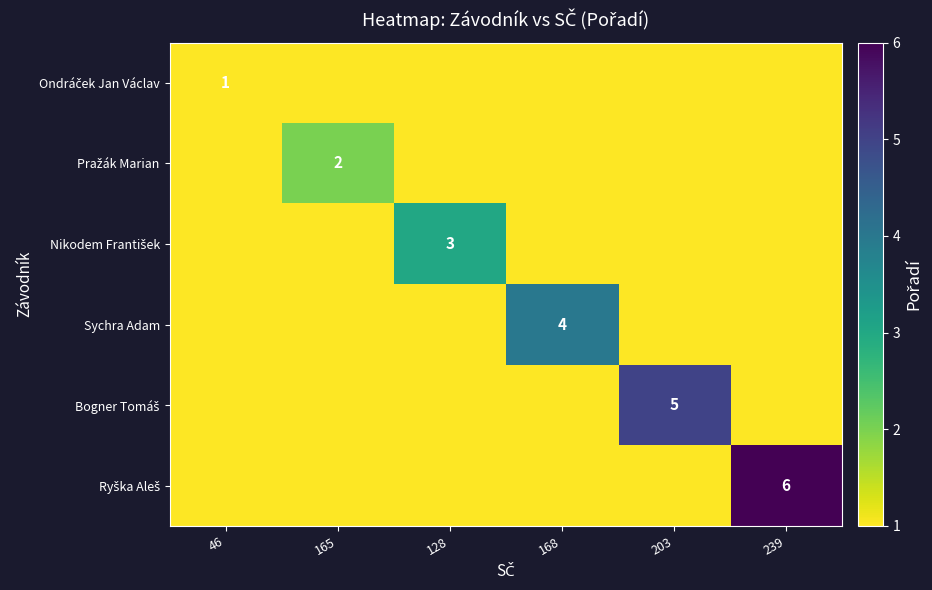

Is it true that Ondráček Jan Václav equals -1 at 239?

False